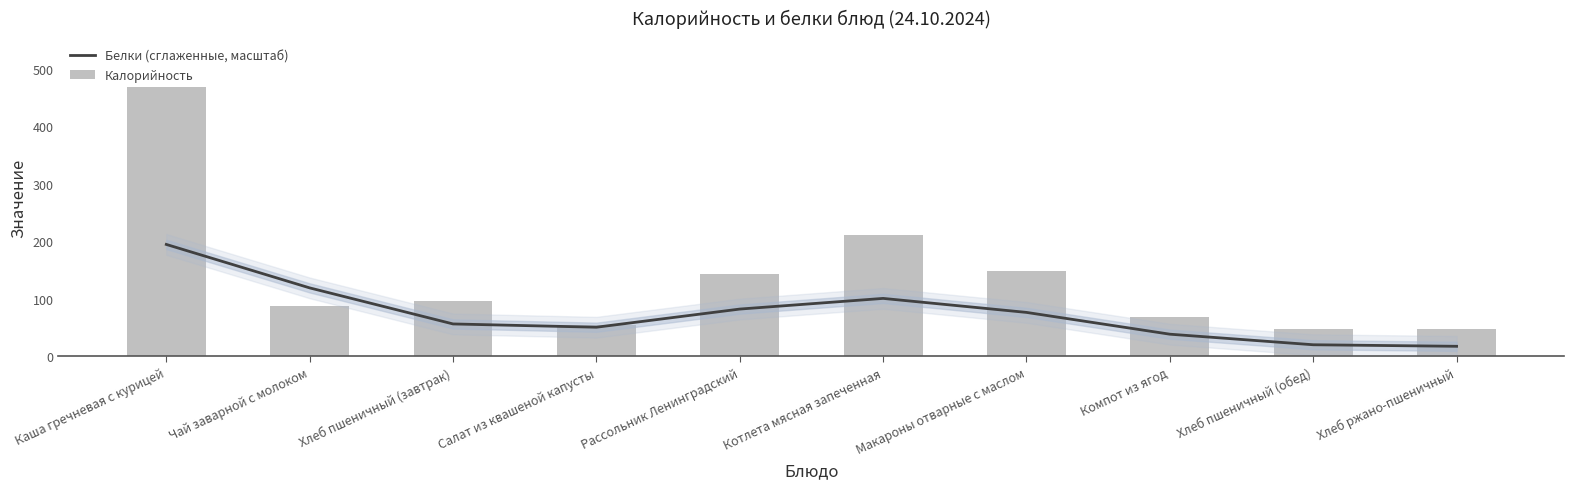

At which category is the sum across all series the highest?

Каша гречневая с курицей